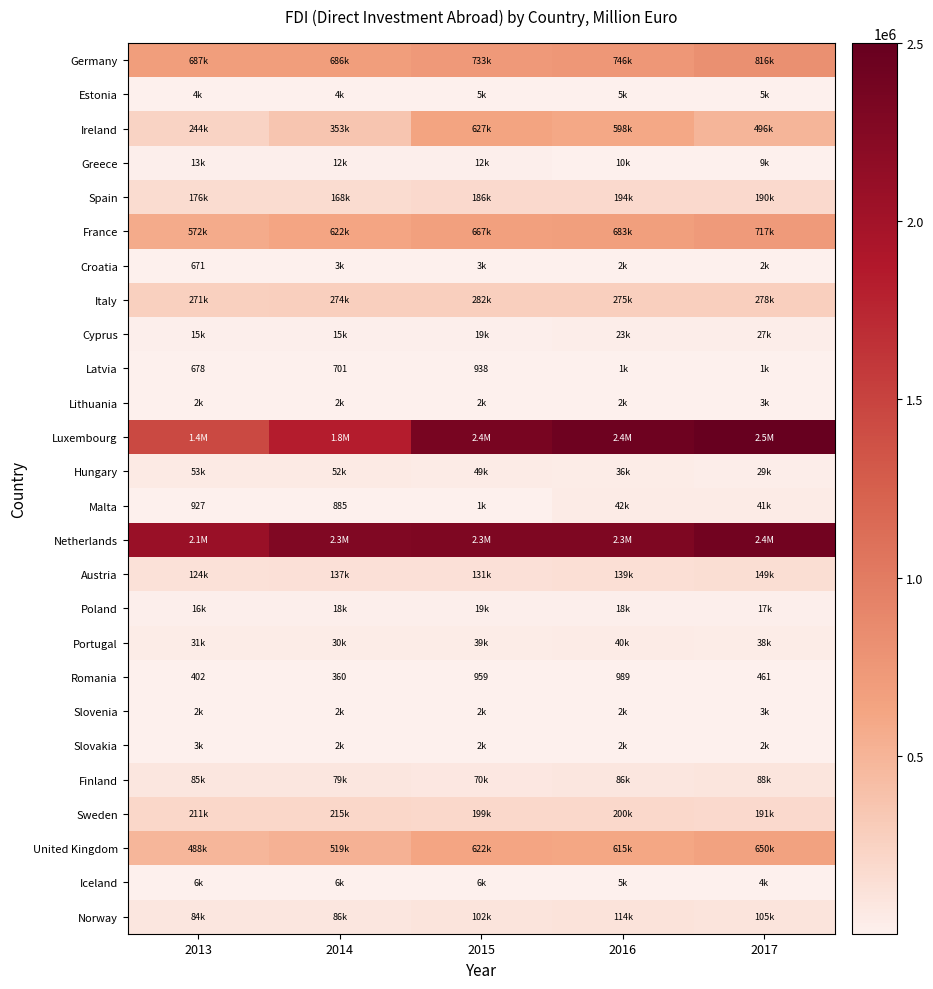

How many distinct data groups are displayed?

26